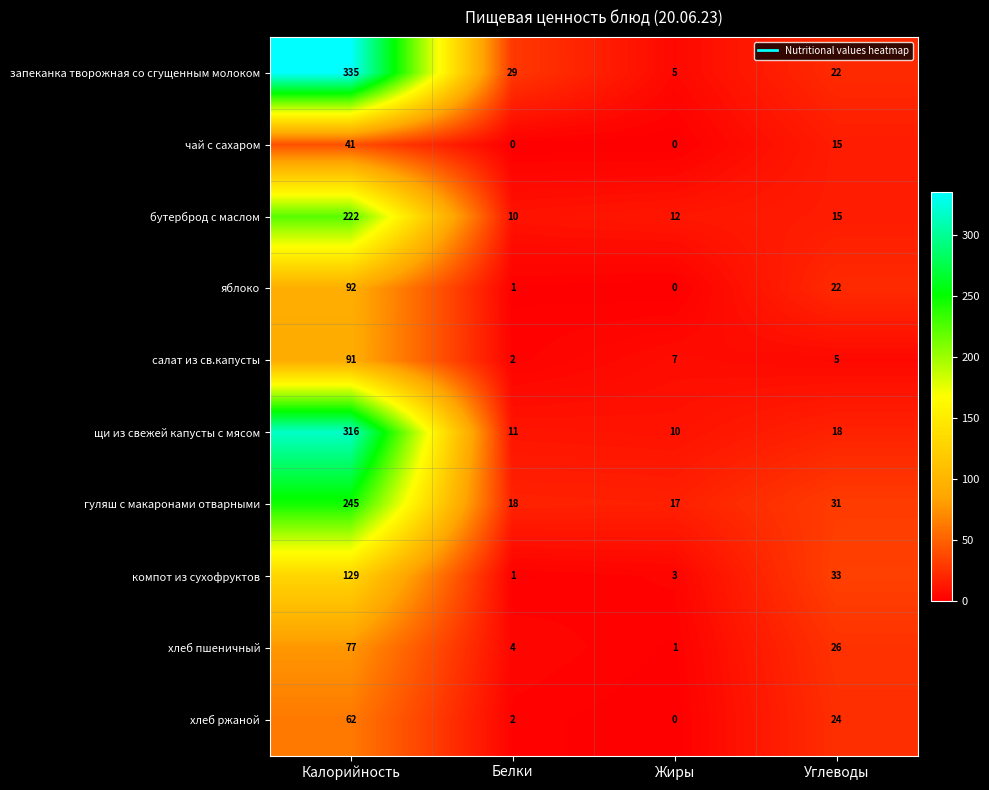

Read the компот из сухофруктов value at Углеводы.

33